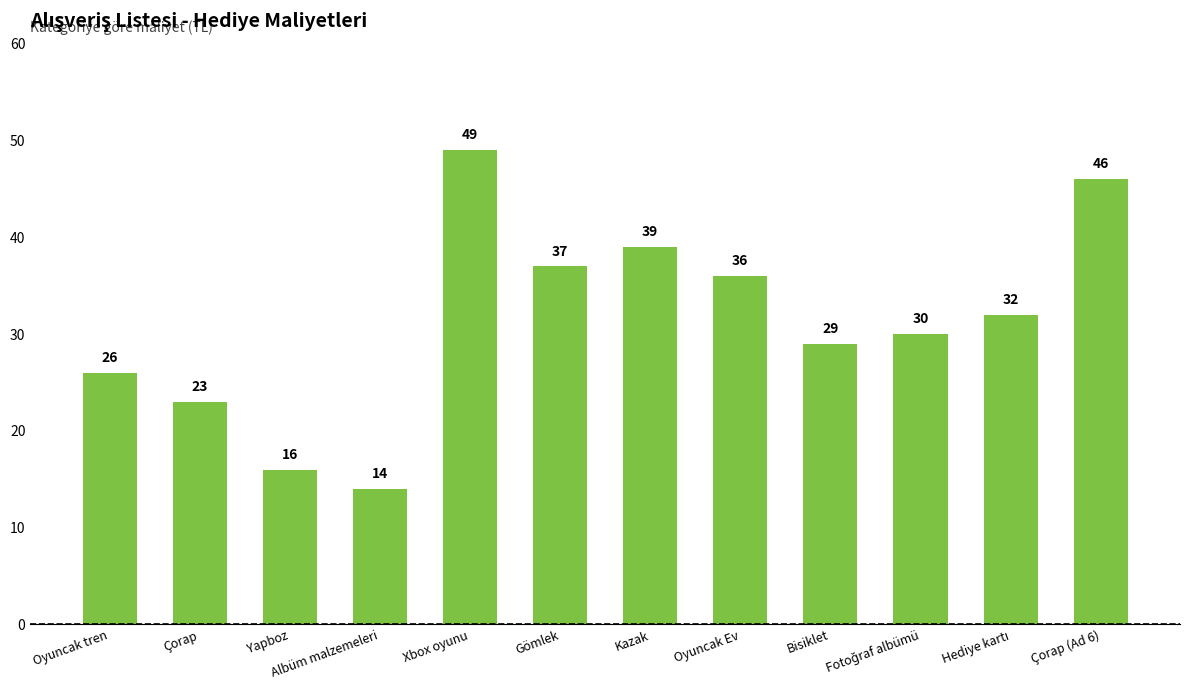

What is the difference between the maximum and minimum values?

35